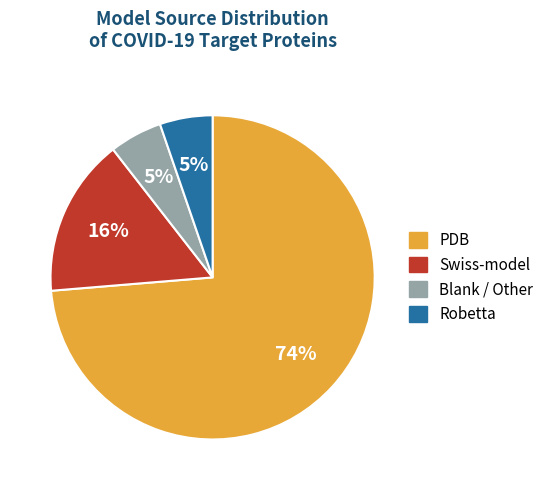

Which category has the biggest portion of the pie?

PDB